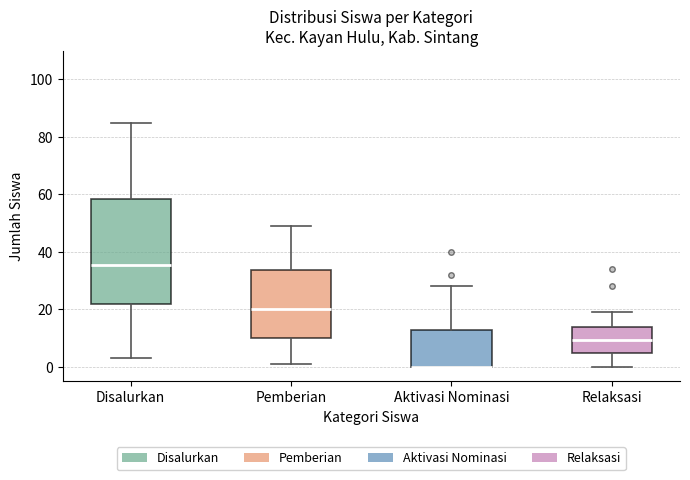

Reading left to right, read every box against the y-axis: the position of its median line, the range the box covers, and the ends of its whiskers. The values are not printed on the chart, so give them approximately, as read against the axis.

Disalurkan: median 36, box 22 to 58, whiskers 4 to 86
Pemberian: median 20, box 10 to 34, whiskers 2 to 50
Aktivasi Nominasi: median 0 (drawn on the box's lower edge), box 0 to 12, whiskers 0 to 28
Relaksasi: median 10, box 6 to 14, whiskers 0 to 20